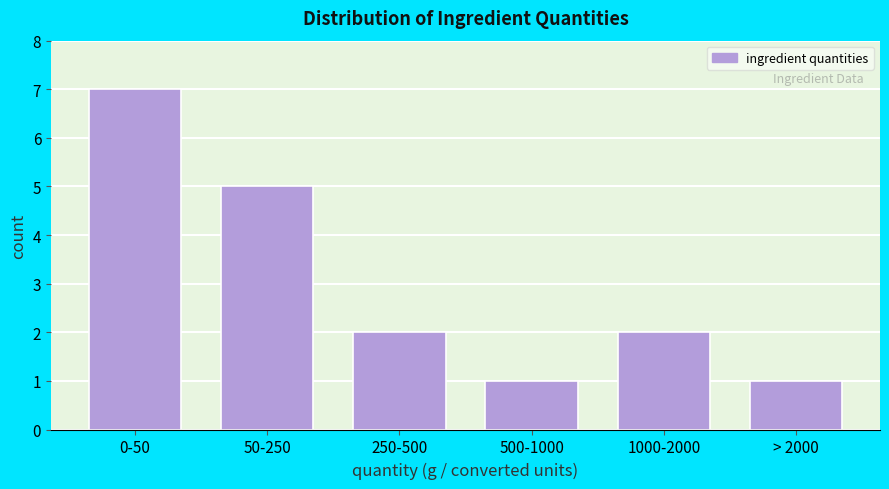

Reading left to right, transcribe all the data shown in this chart.

7	5	2	1	2	1